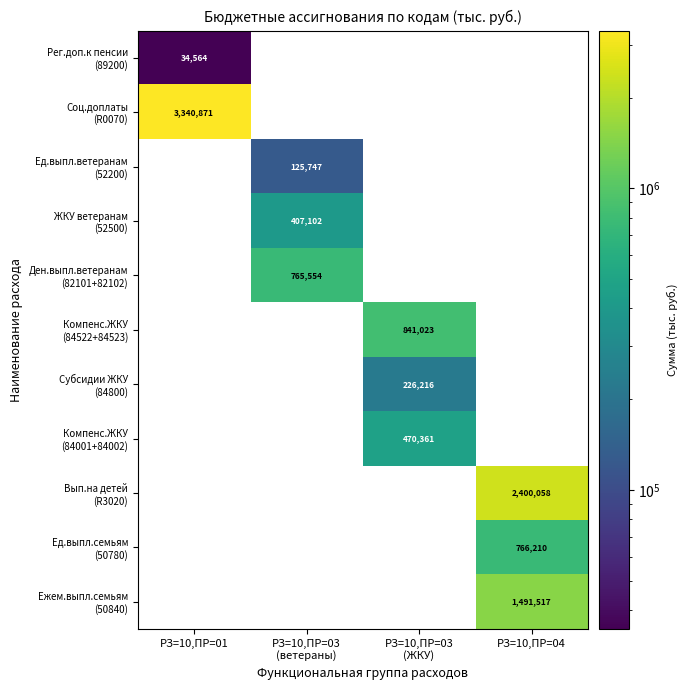

The value of Компенс.ЖКУ (84522+84523) at РЗ=10,ПР=03 (ЖКУ) is 841023.2. True or false?

True